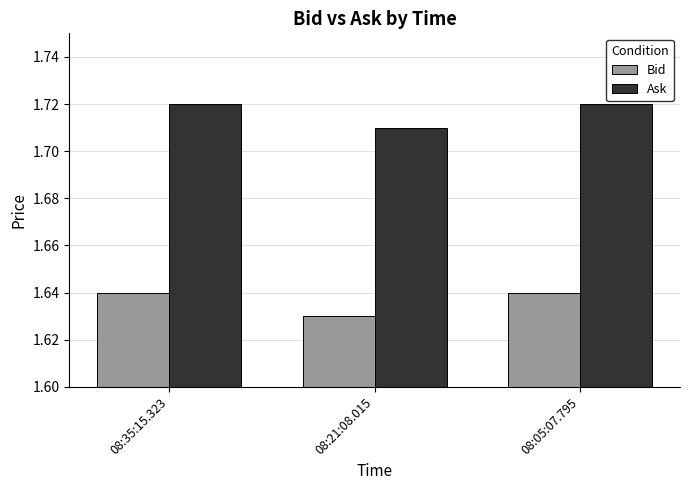

Is it true that Ask equals 0.7 at 08:21:08.015?

False